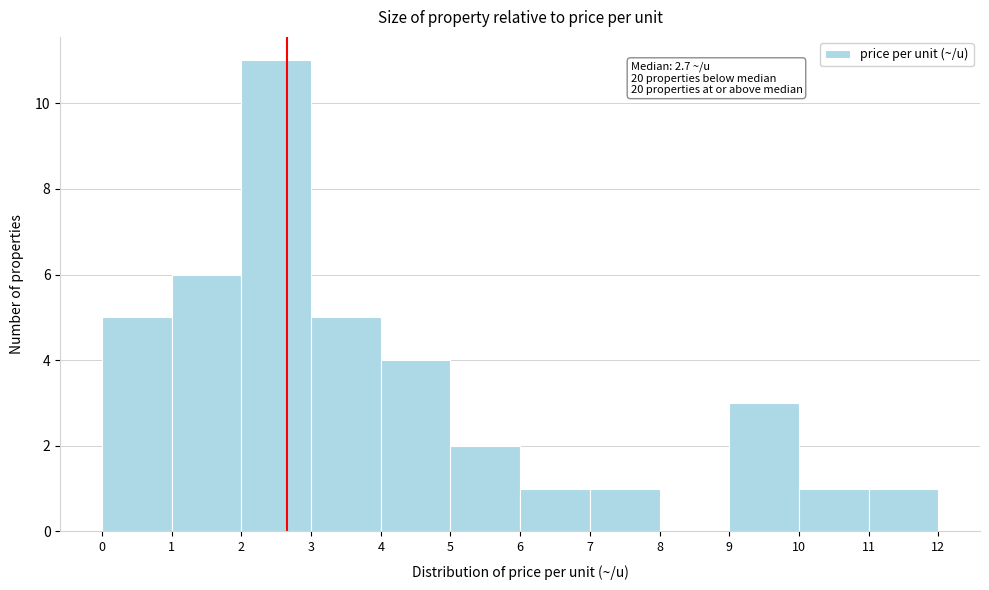

Which range on the x-axis has the tallest bar?

2 to 3